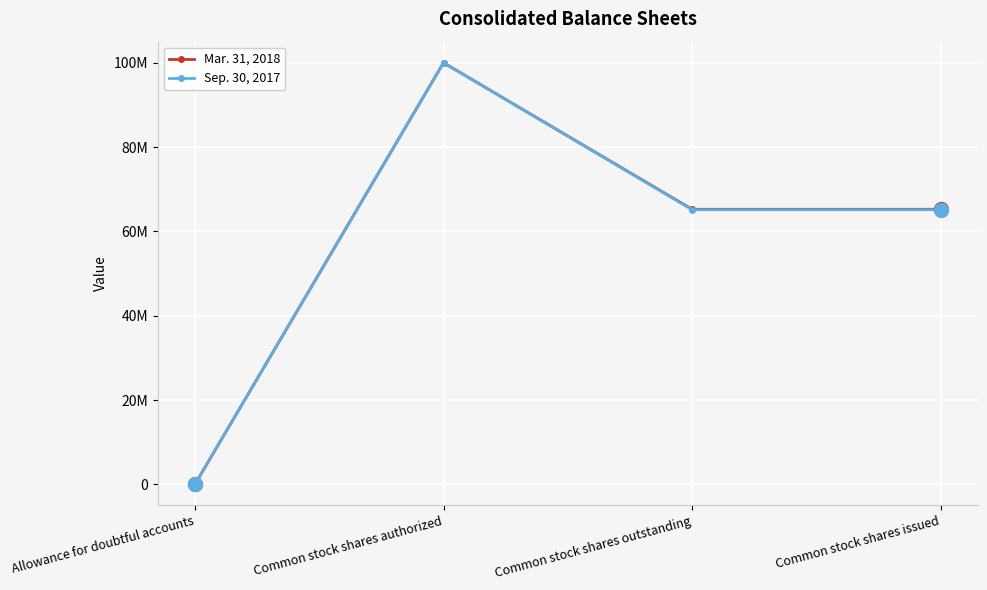

At Allowance for doubtful accounts, list the series in order from smallest to largest.

Mar. 31, 2018, Sep. 30, 2017